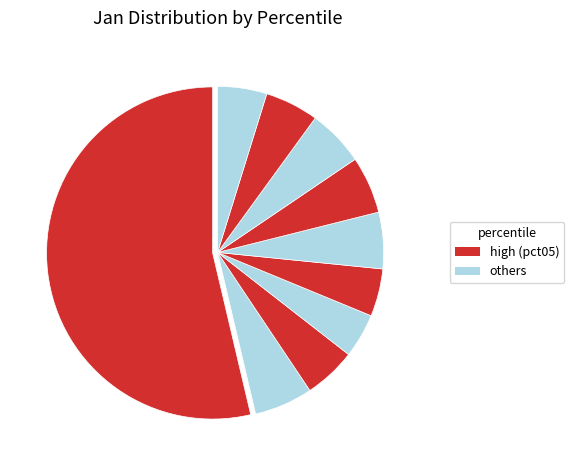

What is the majority slice?

pct05